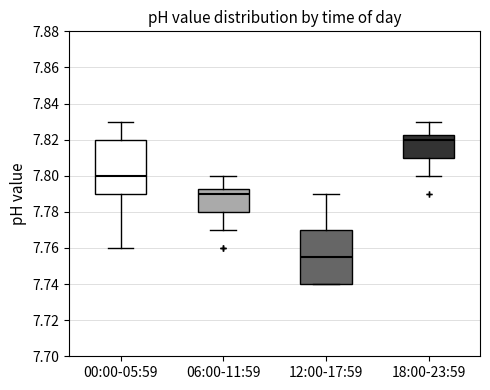

Reading left to right, transcribe this box plot: for each box, give where its median line is, the range the box spans, and where its two whiskers end, as read against the y-axis. The values are not printed on the chart, so give them approximately, as read against the axis.

00:00-05:59: median 7.800, box 7.790 to 7.820, whiskers 7.760 to 7.830
06:00-11:59: median 7.790, box 7.780 to 7.792, whiskers 7.770 to 7.800
12:00-17:59: median 7.756, box 7.740 to 7.770, whiskers 7.740 to 7.790
18:00-23:59: median 7.820, box 7.810 to 7.822, whiskers 7.800 to 7.830